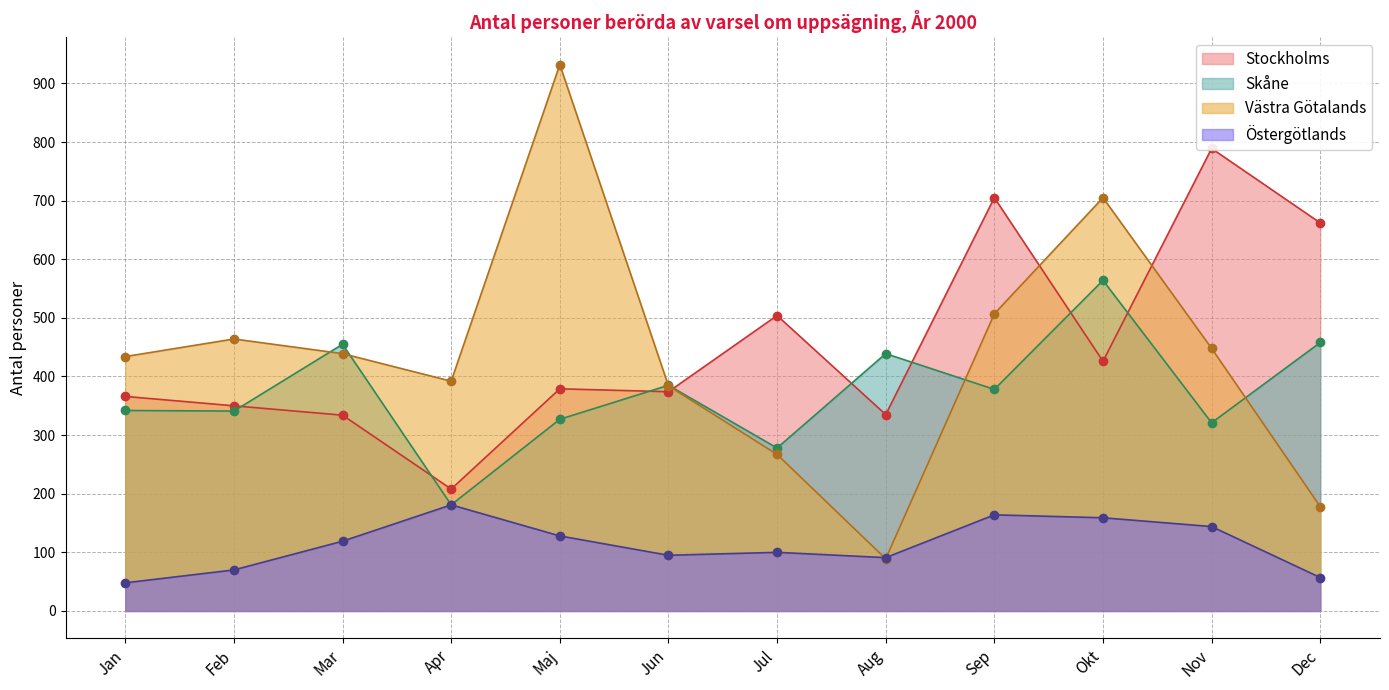

Where is the first local minimum for Västra Götalands?

Apr